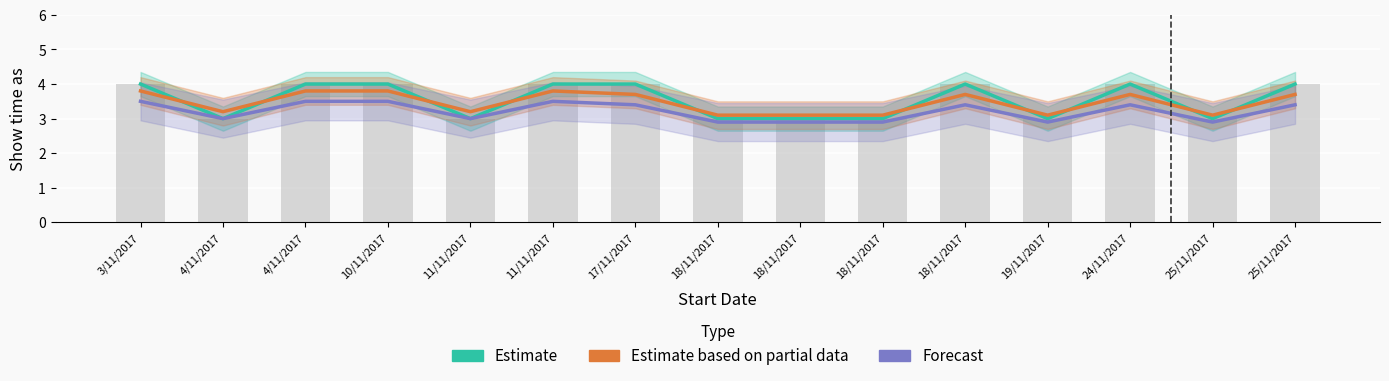

What is the label of the 6th bar from the right?

18/11/2017